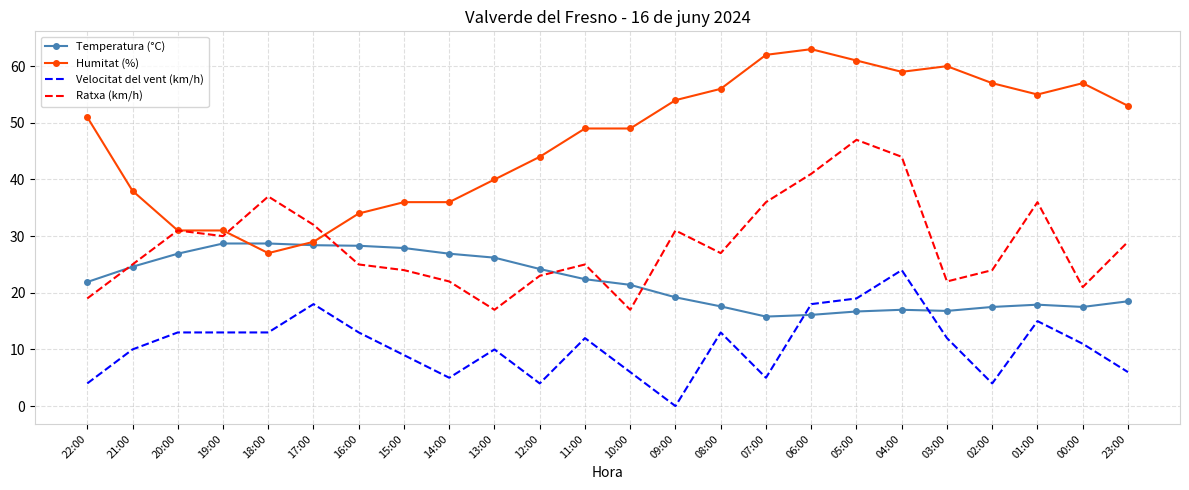

Which series has the largest range (max minus min)?

Humitat (%)